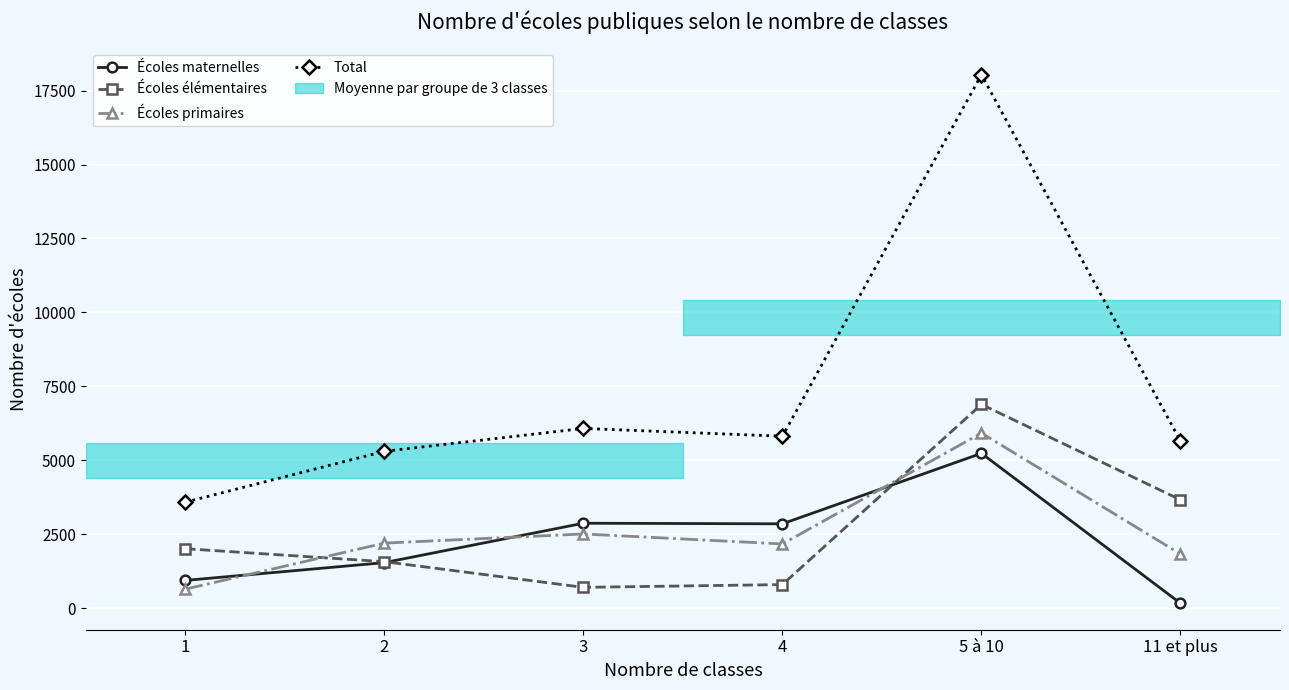

What is the label of the 3rd point from the left?

3